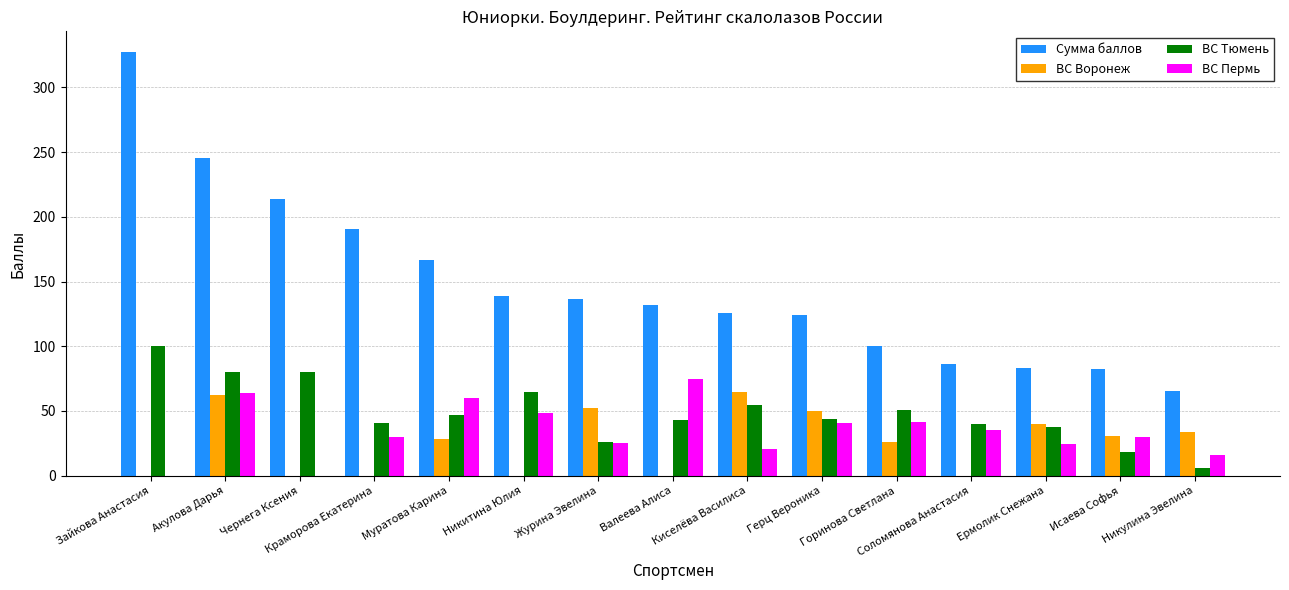

Which series has the largest total across all categories?

Сумма баллов